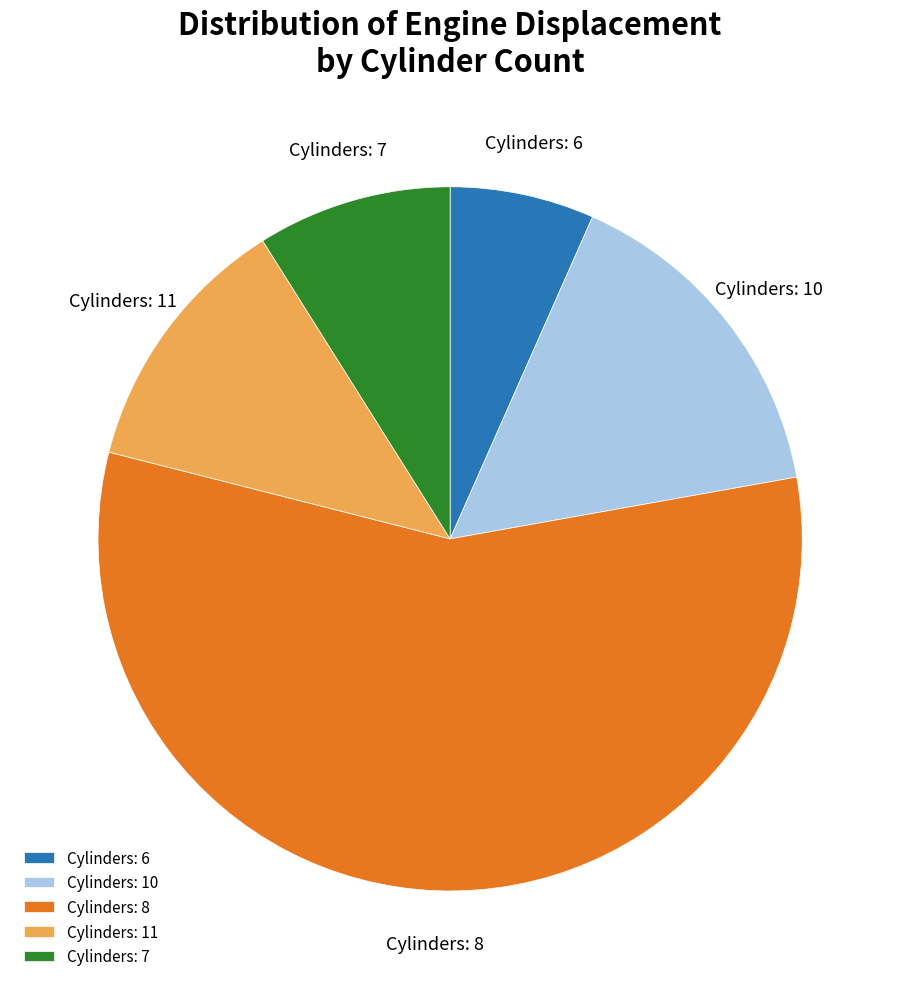

Do Cylinders: 7 and Cylinders: 11 together represent more than half of the pie?

No